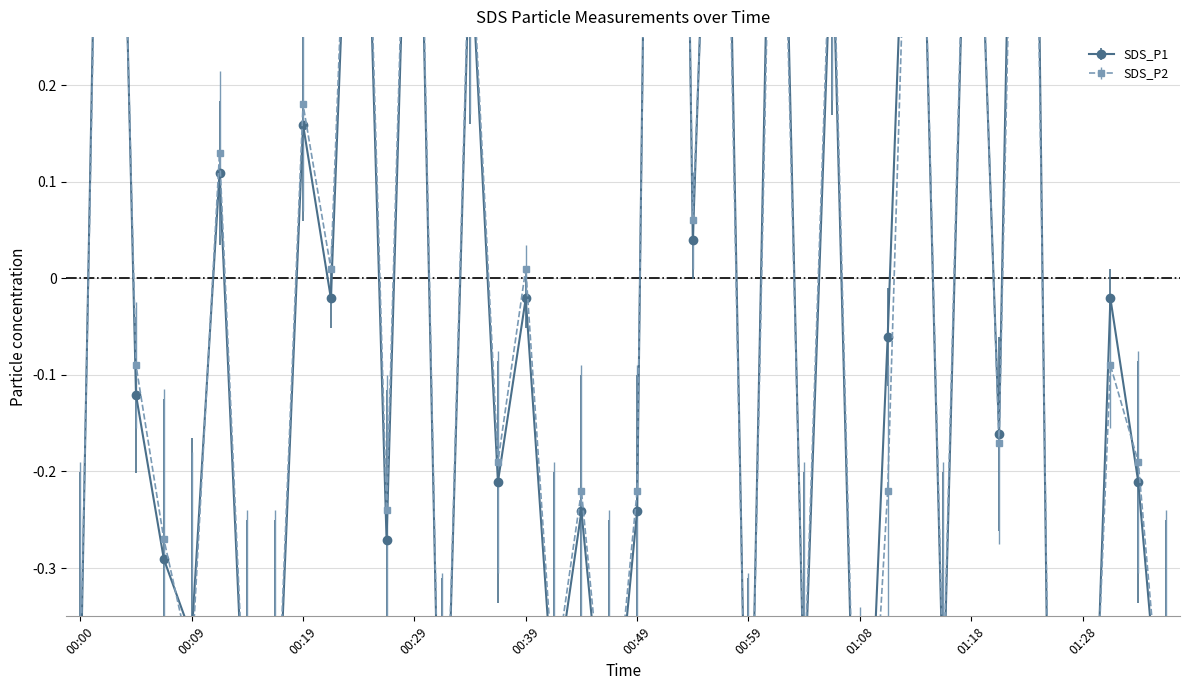

How many data points in SDS_P2 are less than 0?

24